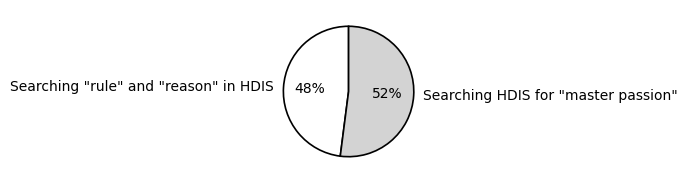

Between Searching HDIS for "master passion" and Searching "rule" and "reason" in HDIS, which is larger?

Searching HDIS for "master passion"